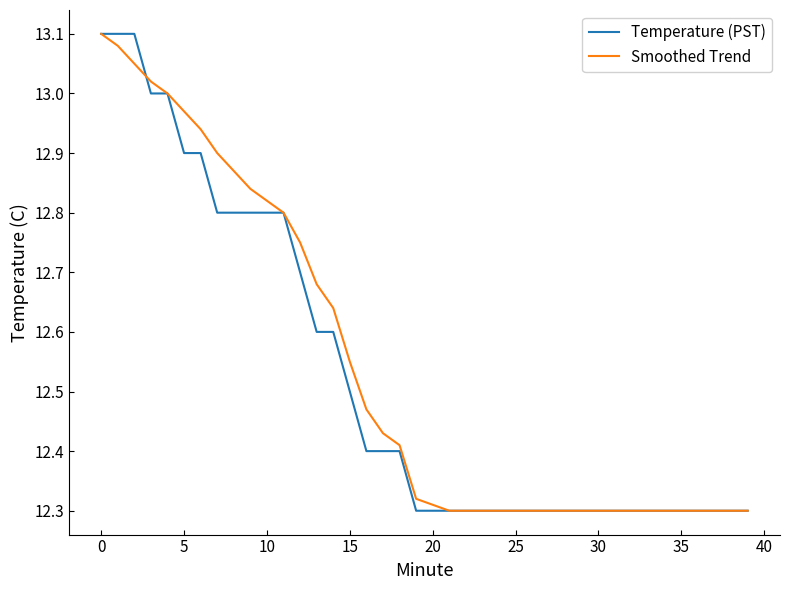

Rank the series by their average value, from highest to lowest.

Smoothed Trend, Temperature (PST)